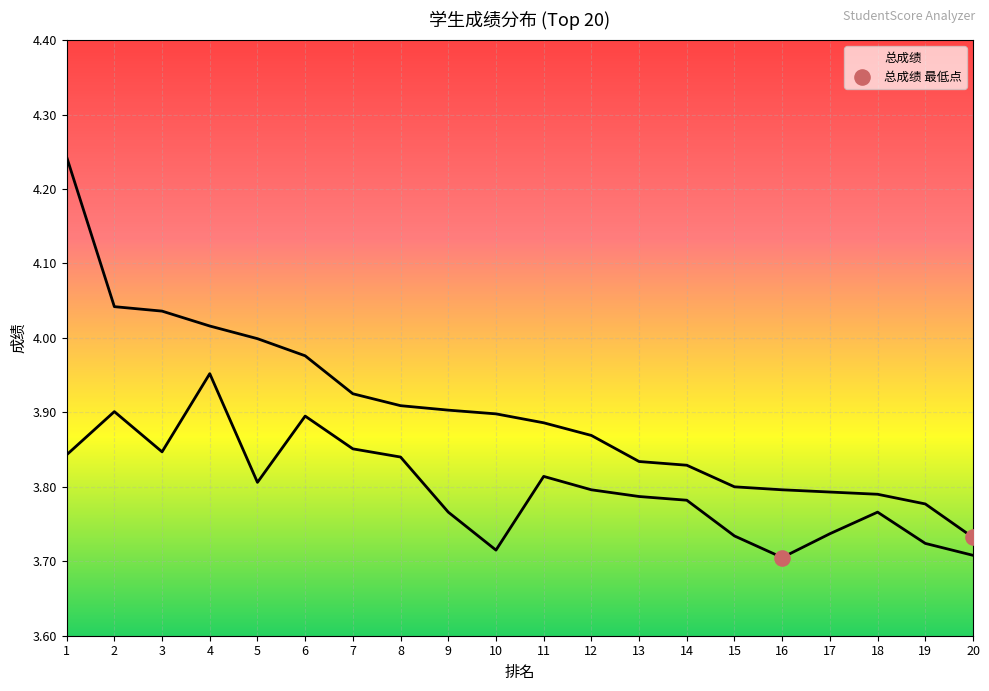

At which category is the sum across all series the highest?

1